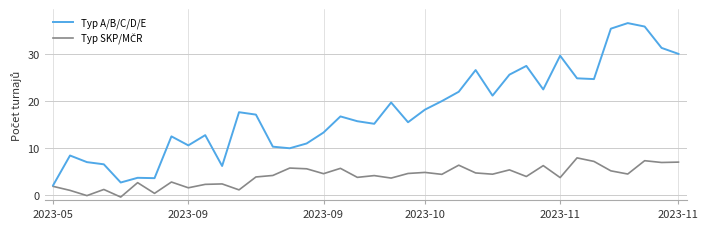

In Typ A/B/C/D/E, how many points are lower than both neighbors (excluding endpoints)?

10